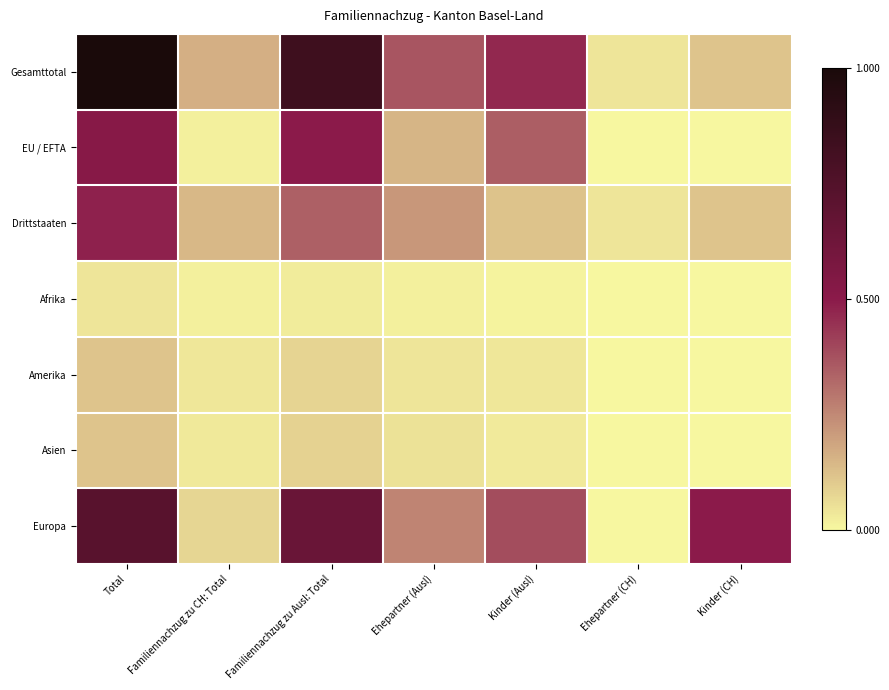

Reading left to right, extract all data points from this chart.

Gesamttotal: Total=1.0	Familiennachzug zu CH: Total=0.2	Familiennachzug zu Ausl: Total=0.8	Ehepartner (Ausl)=0.4	Kinder (Ausl)=0.5	Ehepartner (CH)=0.0	Kinder (CH)=0.1
EU / EFTA: Total=0.5	Familiennachzug zu CH: Total=0.0	Familiennachzug zu Ausl: Total=0.5	Ehepartner (Ausl)=0.2	Kinder (Ausl)=0.3	Ehepartner (CH)=0.0	Kinder (CH)=0.0
Drittstaaten: Total=0.5	Familiennachzug zu CH: Total=0.1	Familiennachzug zu Ausl: Total=0.3	Ehepartner (Ausl)=0.2	Kinder (Ausl)=0.1	Ehepartner (CH)=0.0	Kinder (CH)=0.1
Afrika: Total=0.0	Familiennachzug zu CH: Total=0.0	Familiennachzug zu Ausl: Total=0.0	Ehepartner (Ausl)=0.0	Kinder (Ausl)=0.0	Ehepartner (CH)=0.0	Kinder (CH)=0.0
Amerika: Total=0.1	Familiennachzug zu CH: Total=0.0	Familiennachzug zu Ausl: Total=0.1	Ehepartner (Ausl)=0.0	Kinder (Ausl)=0.0	Ehepartner (CH)=0.0	Kinder (CH)=0.0
Asien: Total=0.1	Familiennachzug zu CH: Total=0.0	Familiennachzug zu Ausl: Total=0.1	Ehepartner (Ausl)=0.0	Kinder (Ausl)=0.0	Ehepartner (CH)=0.0	Kinder (CH)=0.0
Europa: Total=0.7	Familiennachzug zu CH: Total=0.1	Familiennachzug zu Ausl: Total=0.6	Ehepartner (Ausl)=0.3	Kinder (Ausl)=0.4	Ehepartner (CH)=0.0	Kinder (CH)=0.5